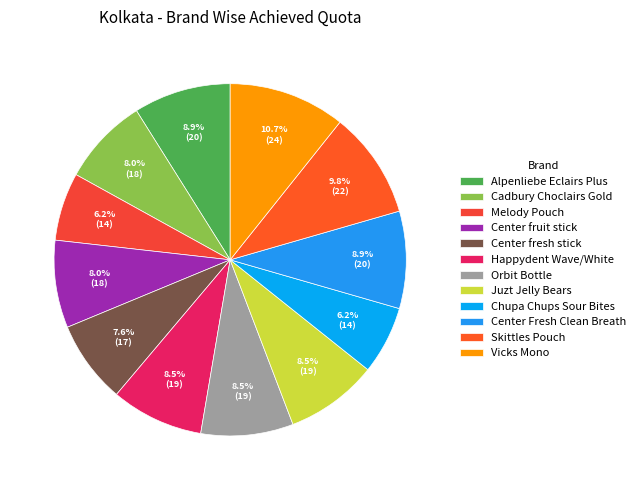

How many segments does this pie chart have?

12